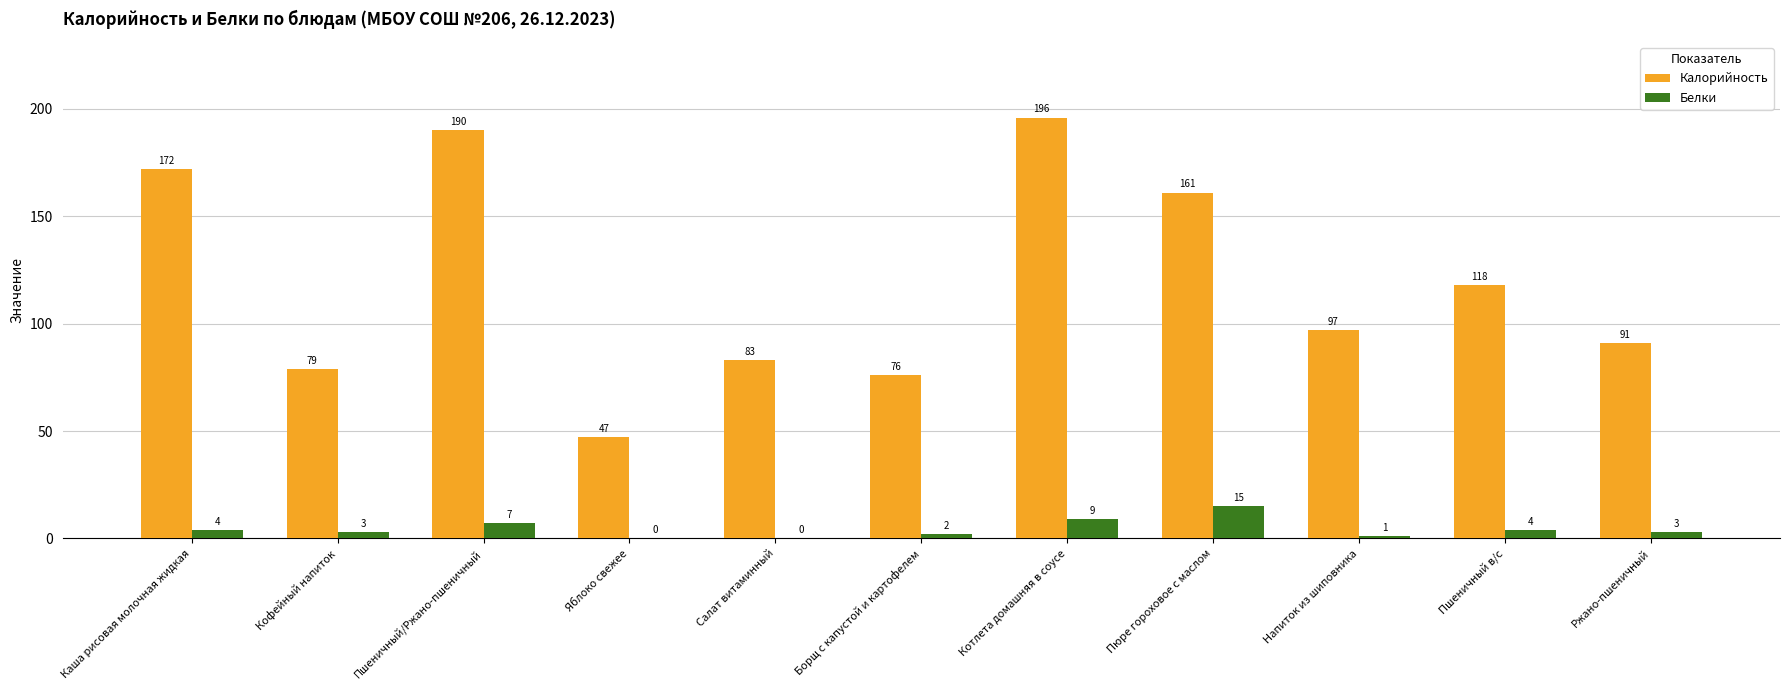

Are the bars horizontal?

No